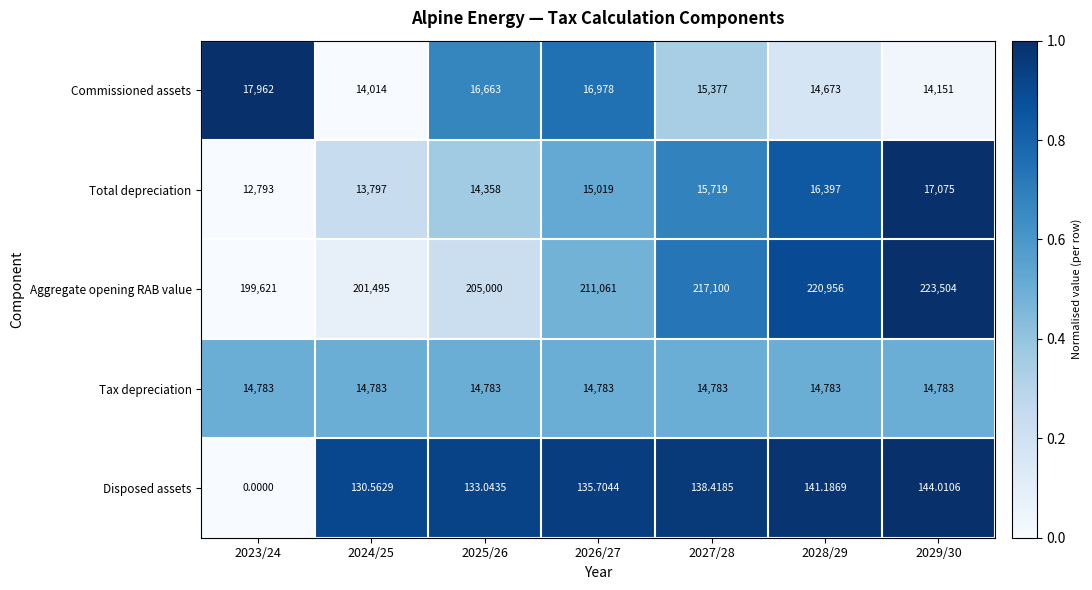

Which series has the largest total across all categories?

Aggregate opening RAB value